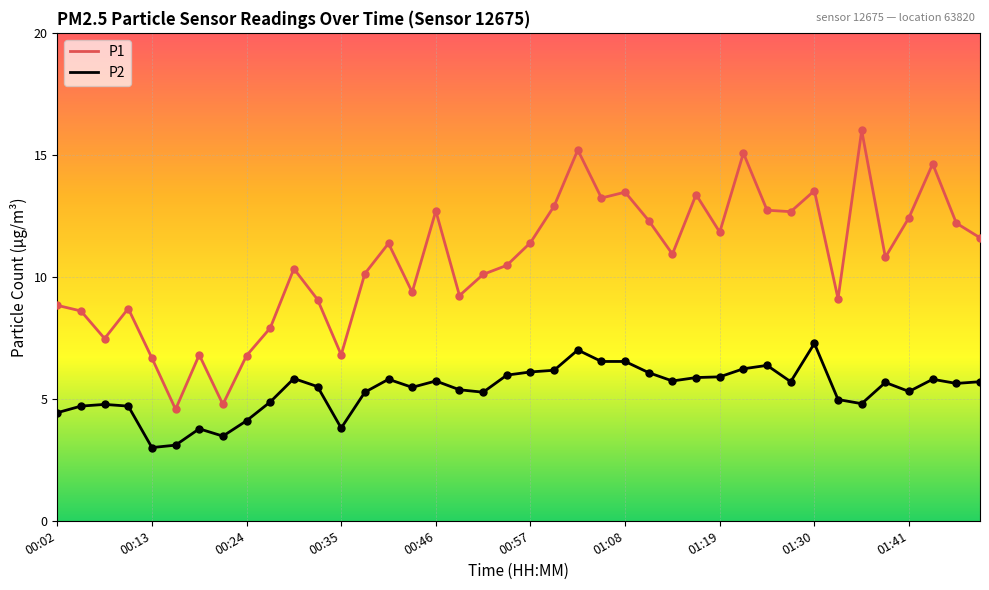

Which series has the largest total across all categories?

P1